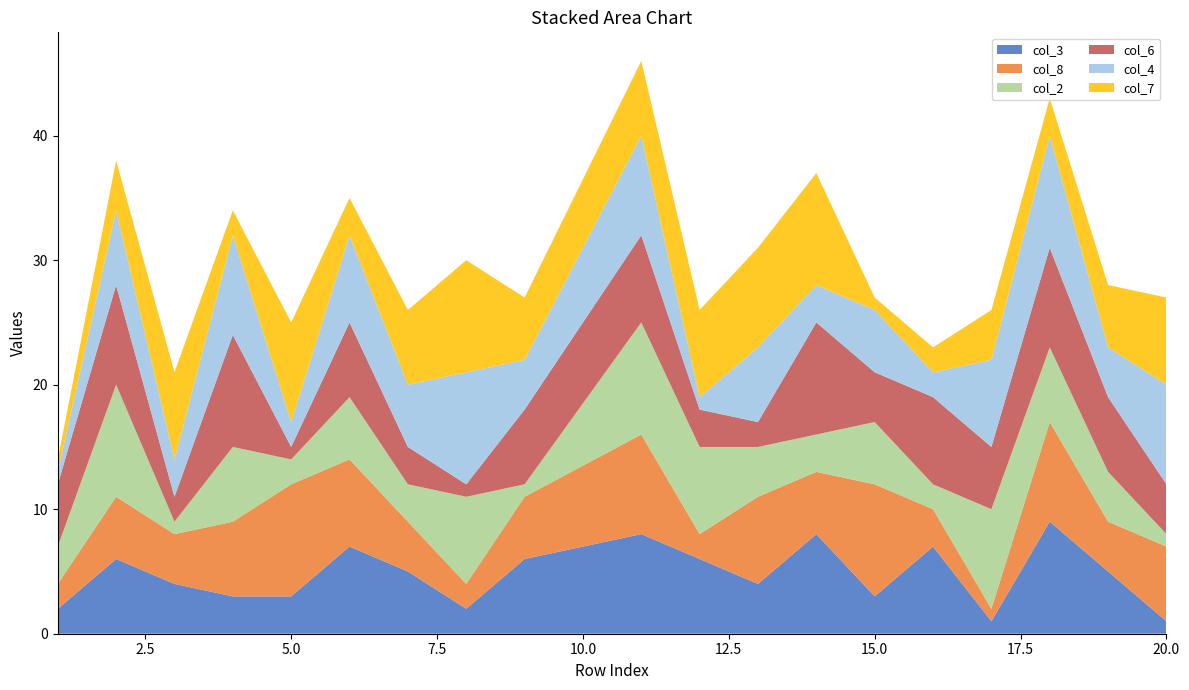

Reading left to right, extract all data points from this chart.

col_3: 0=2	1=6	2=4	3=3	4=3	5=7	6=5	7=2	8=6	9=8	10=6	11=4	12=8	13=3	14=7	15=1	16=9	17=5	18=1
col_8: 0=2	1=5	2=4	3=6	4=9	5=7	6=4	7=2	8=5	9=8	10=2	11=7	12=5	13=9	14=3	15=1	16=8	17=4	18=6
col_2: 0=3	1=9	2=1	3=6	4=2	5=5	6=3	7=7	8=1	9=9	10=7	11=4	12=3	13=5	14=2	15=8	16=6	17=4	18=1
col_6: 0=5	1=8	2=2	3=9	4=1	5=6	6=3	7=1	8=6	9=7	10=3	11=2	12=9	13=4	14=7	15=5	16=8	17=6	18=4
col_4: 0=1	1=6	2=3	3=8	4=2	5=7	6=5	7=9	8=4	9=8	10=1	11=6	12=3	13=5	14=2	15=7	16=9	17=4	18=8
col_7: 0=1	1=4	2=7	3=2	4=8	5=3	6=6	7=9	8=5	9=6	10=7	11=8	12=9	13=1	14=2	15=4	16=3	17=5	18=7